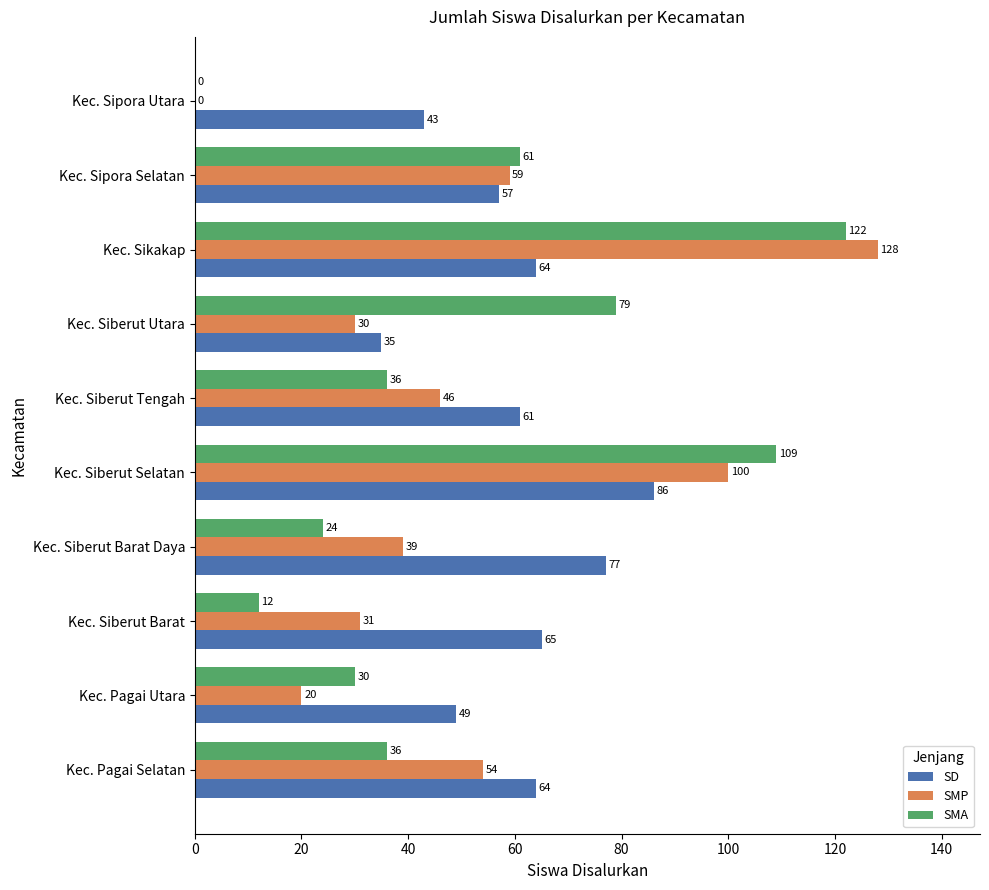

The value of SMA at Kec. Sipora Selatan is 61. True or false?

True